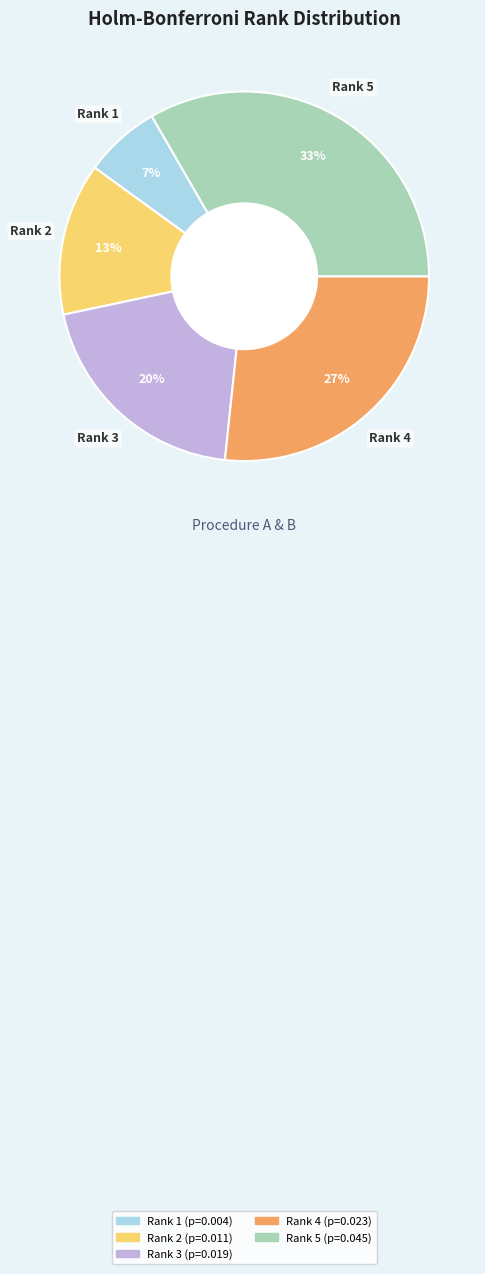

What is the smallest slice in the pie chart?

Rank 1